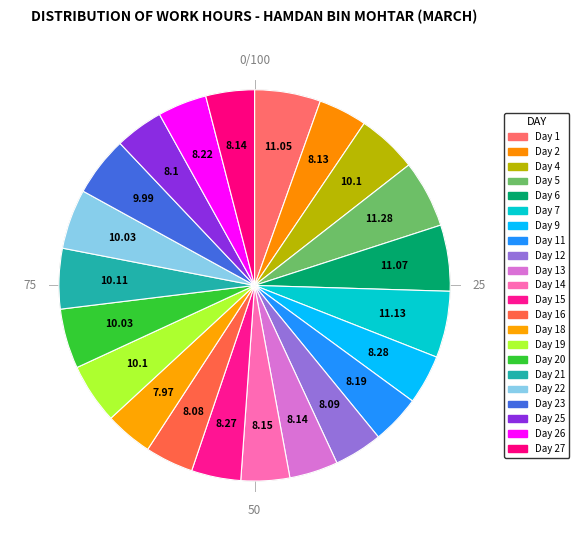

What percentage is the Day 26 slice, to the nearest percent?

4%